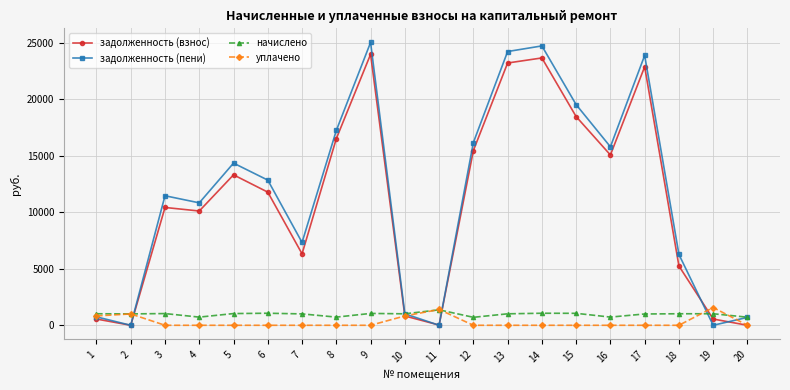

What is the sum of the задолженность (пени) values at 12 and 1?

16915.4